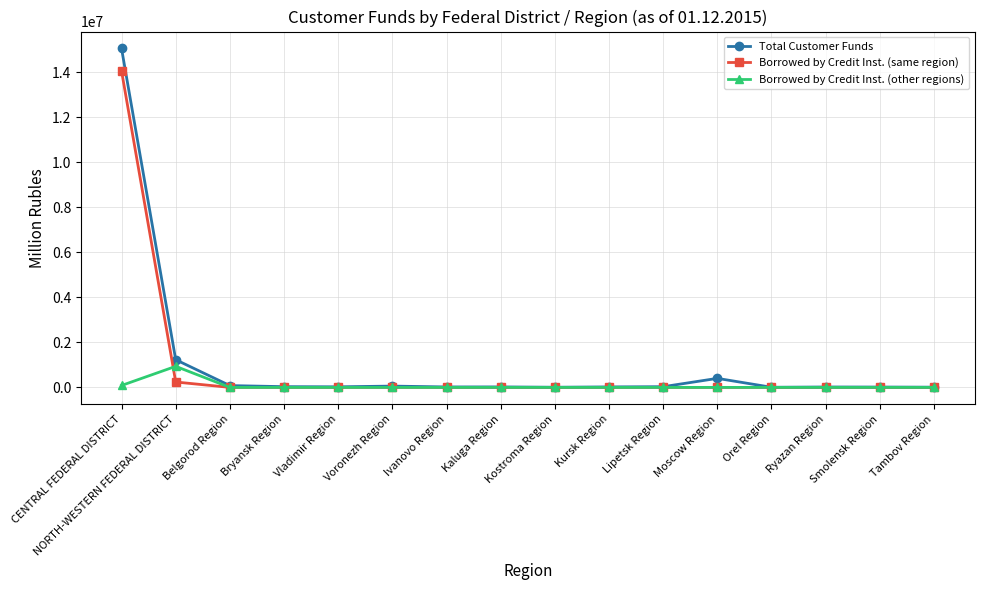

What position from the right is Tambov Region?

1